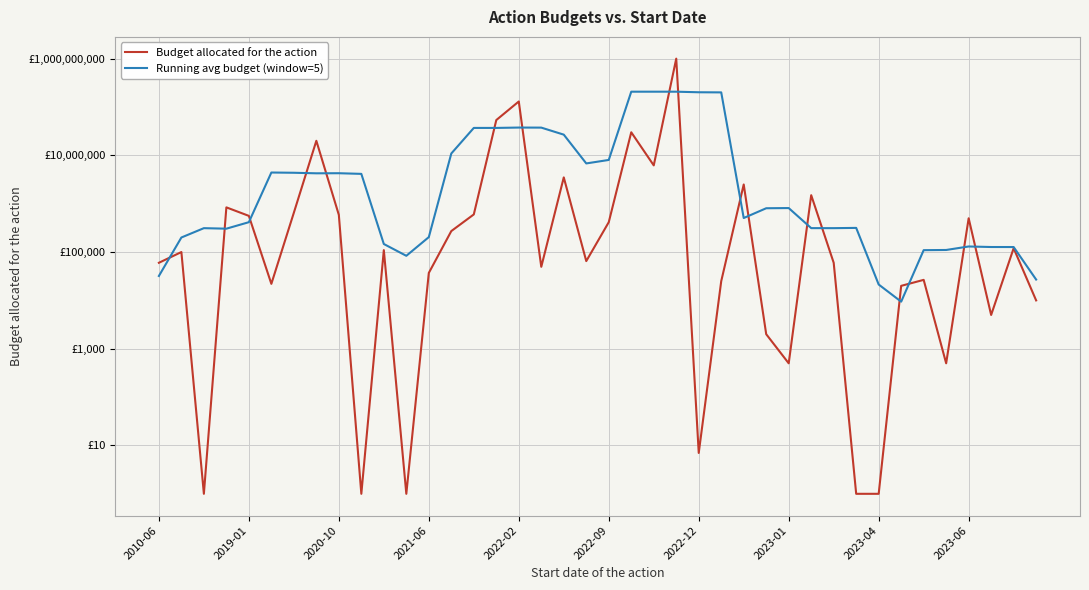

In Running avg budget (window=5), how many points are lower than both neighbors (excluding endpoints)?

7